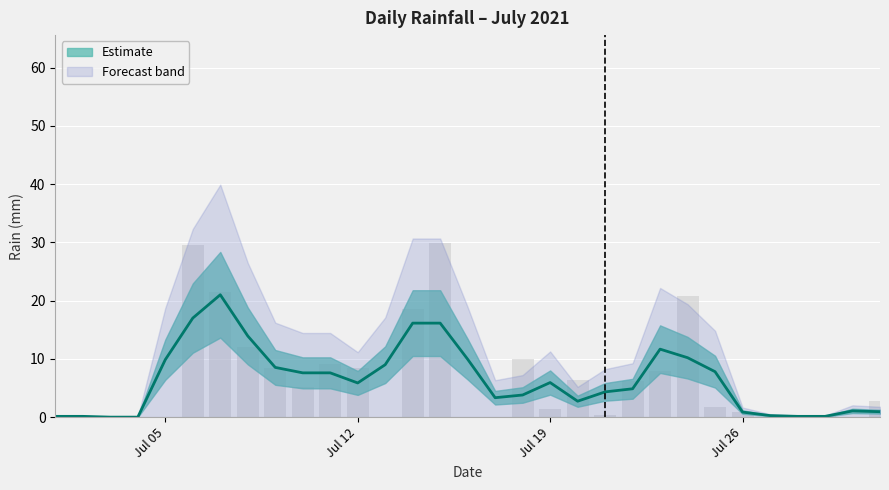

How many positive values are there?

21